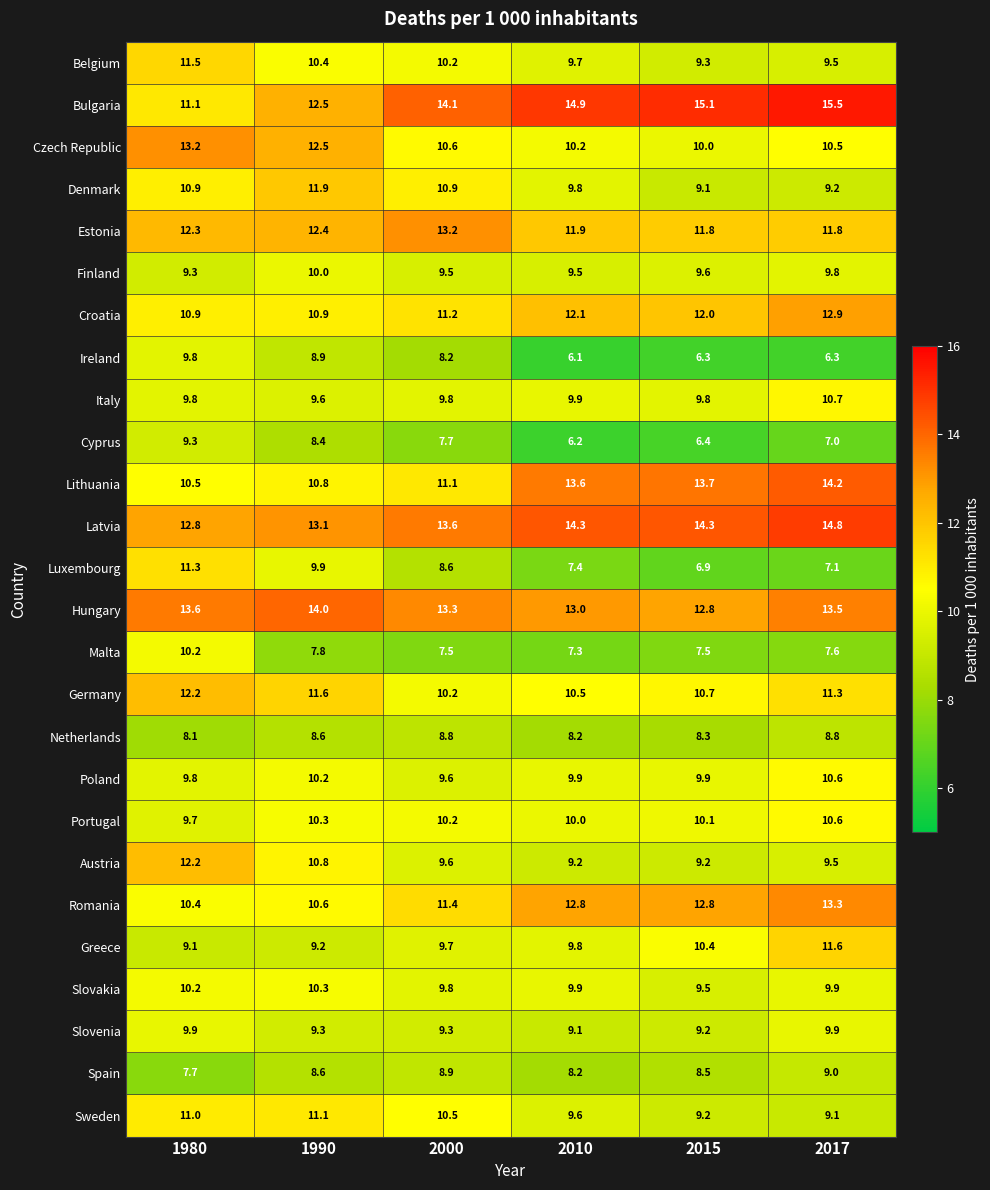

Which series has the largest total across all categories?

Bulgaria